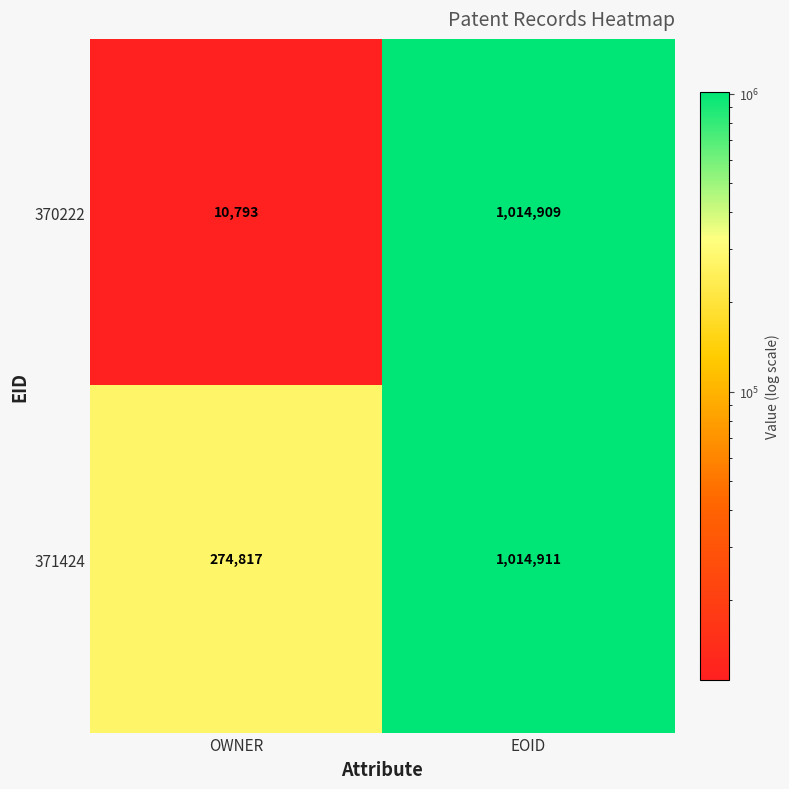

What is the total value across all series at OWNER?

285610